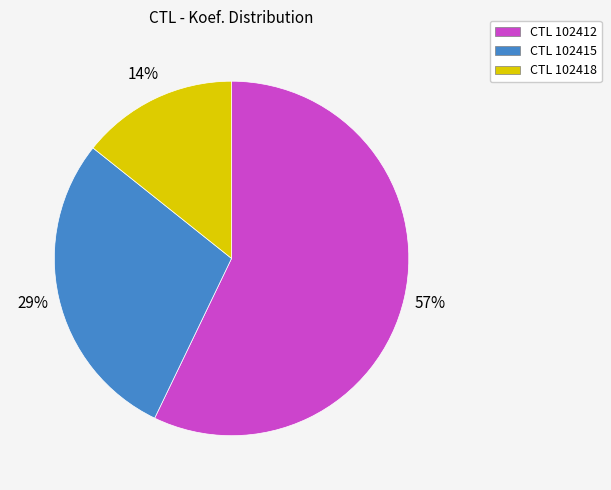

To the nearest percent, what percentage of the pie is CTL 102412?

57%